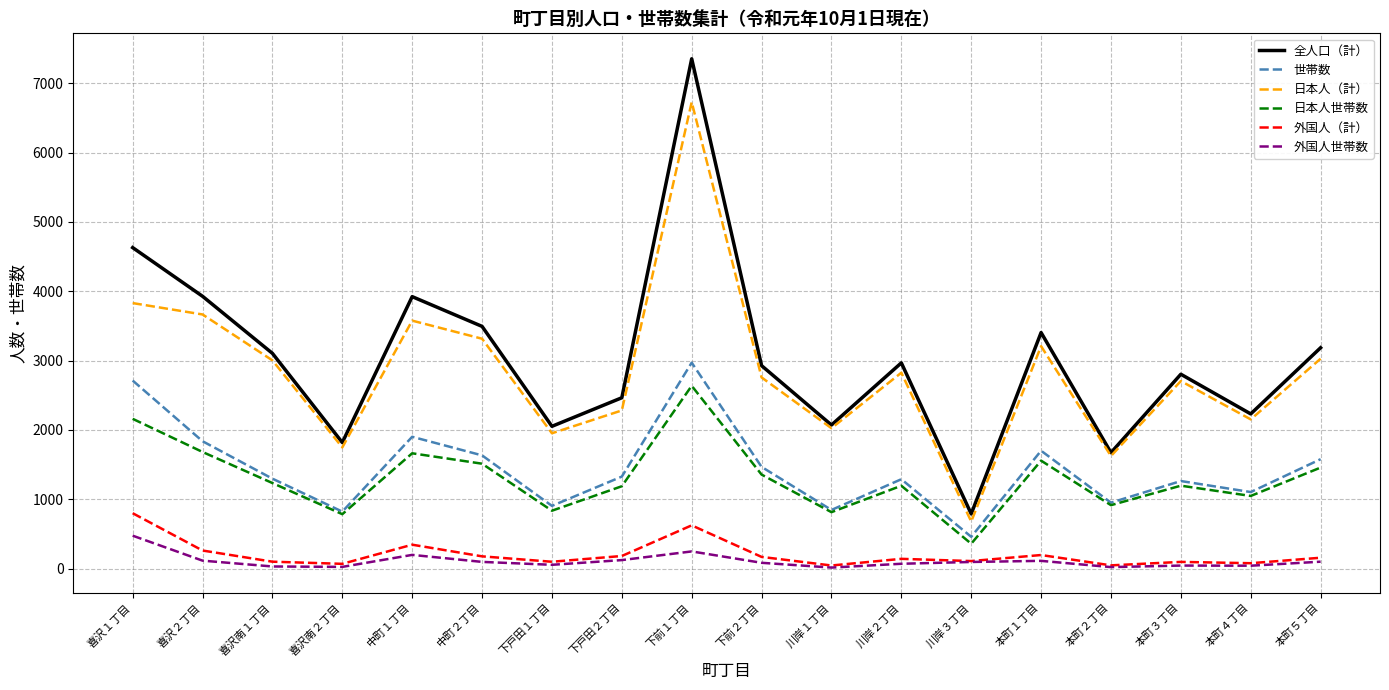

Which series has the widest spread of values?

全人口（計）